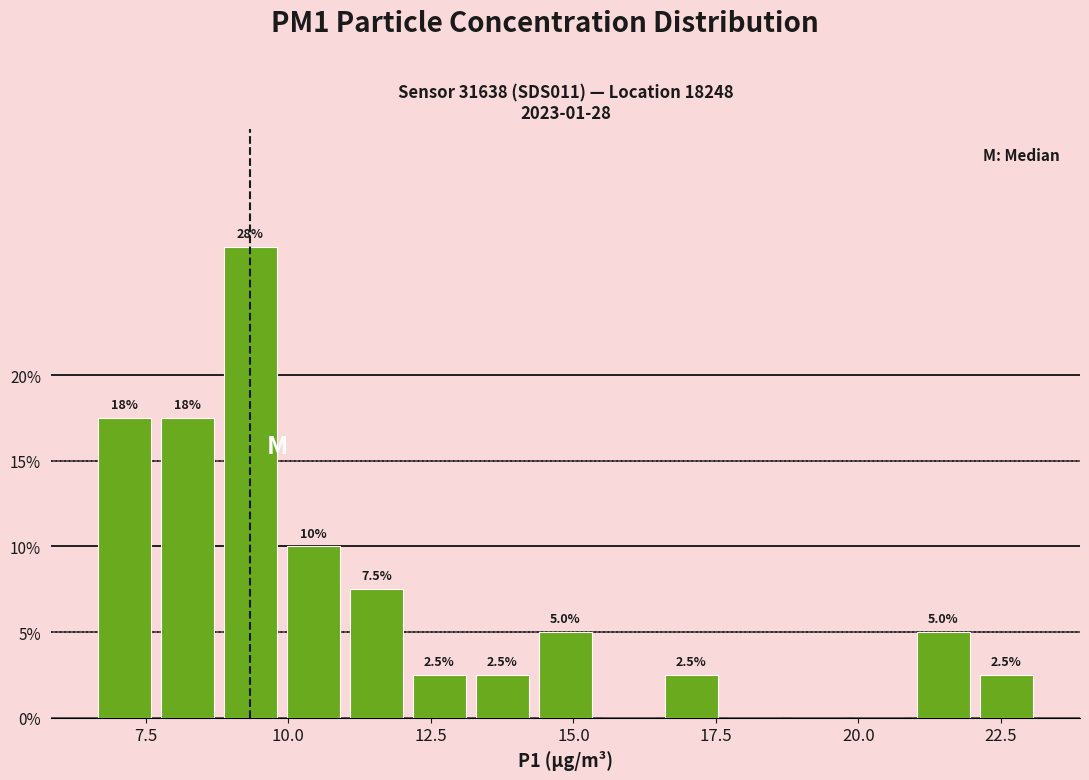

Around what value on the x-axis is the tallest bar? Give the approximate position of its centre, as read against the axis.

9.5